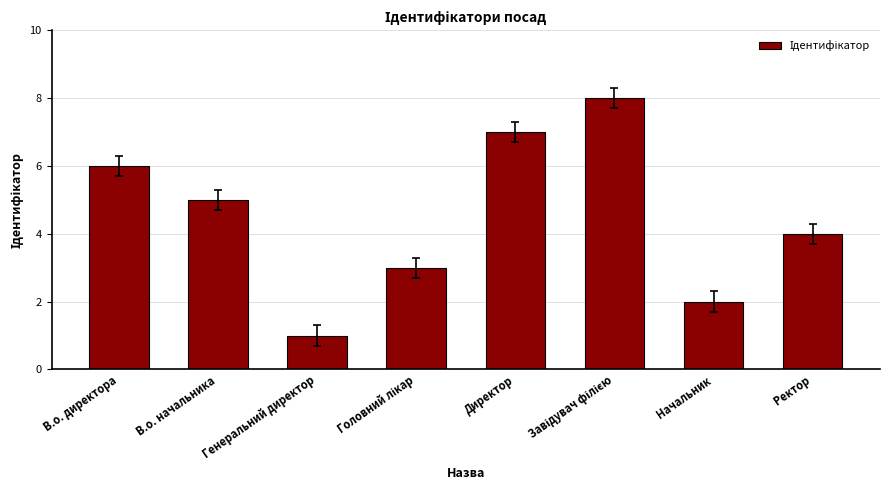

What is the difference between the maximum and minimum values?

7